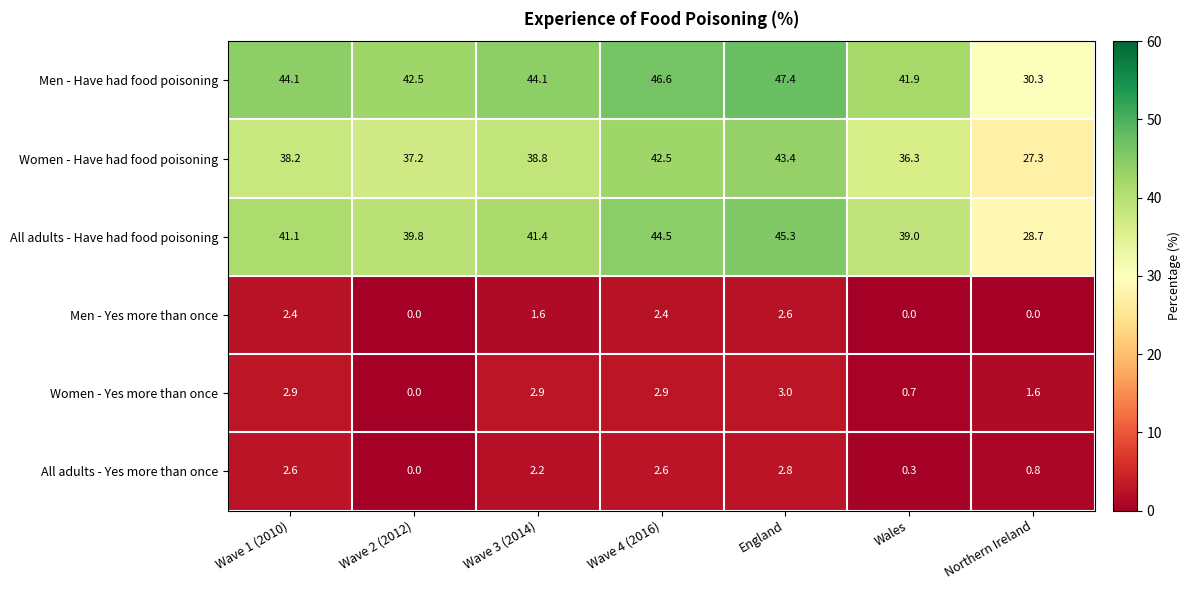

Is it true that Men - Have had food poisoning equals 41.9 at Wales?

True